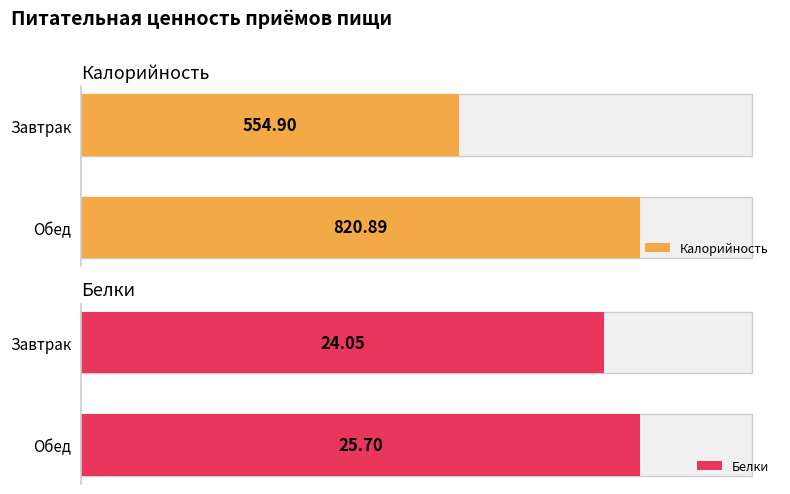

How many bars are there in each group?

2